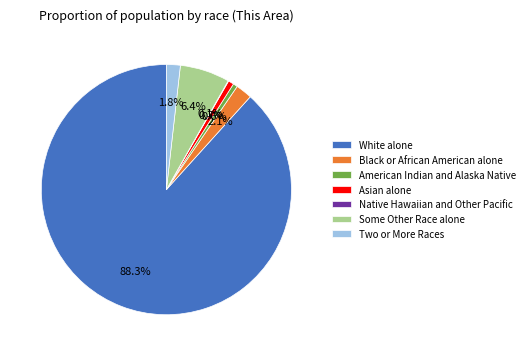

Which category has the biggest portion of the pie?

White alone